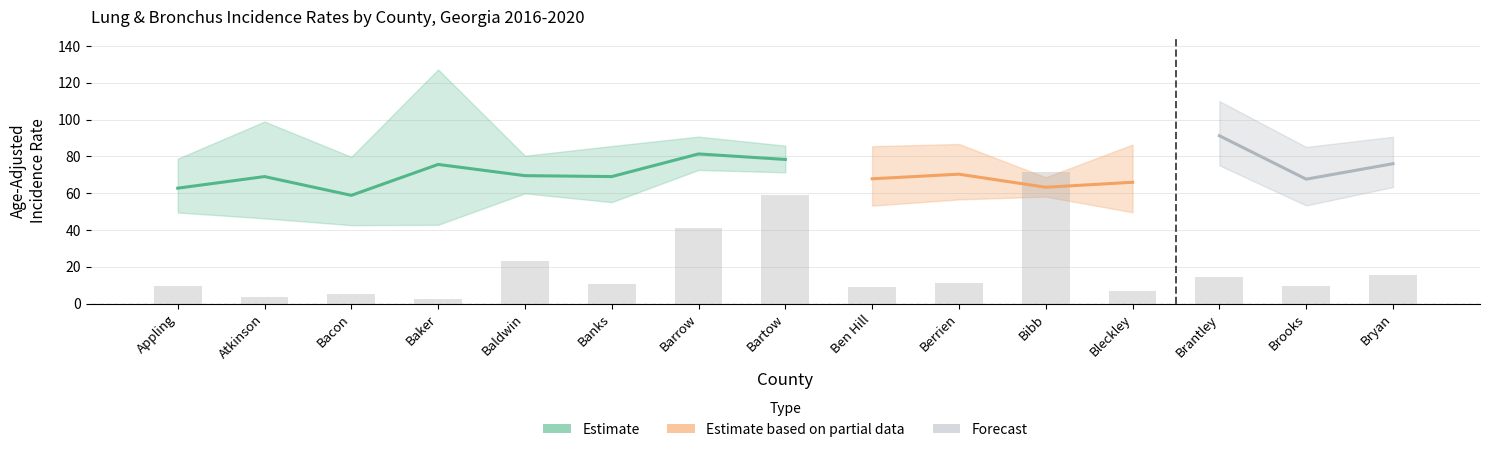

What is the approximate value of Lower 95% CI at Barrow?

72.6